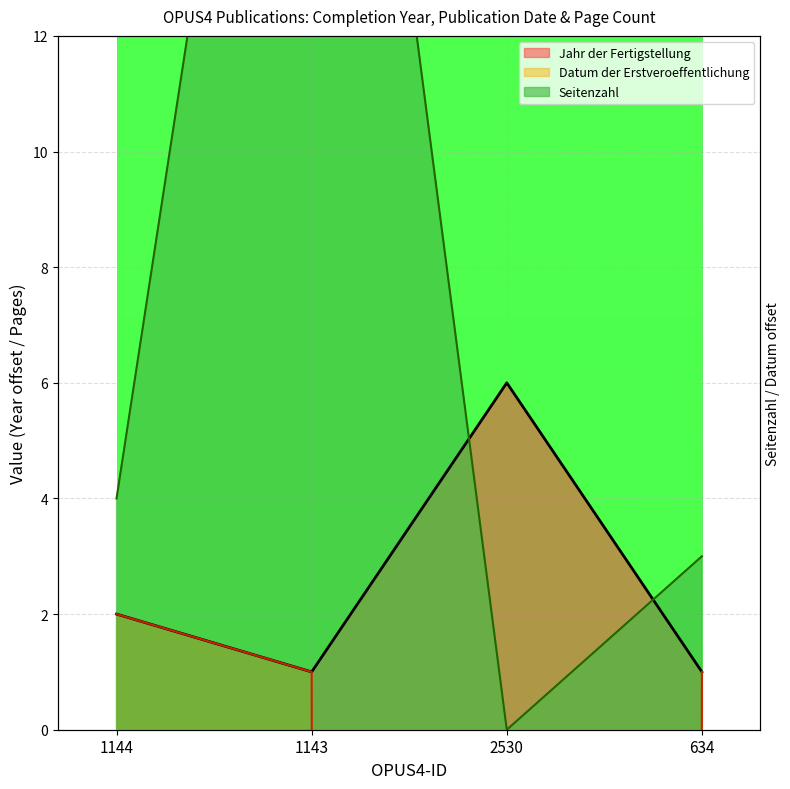

What are all the series names shown in the legend?

Jahr der Fertigstellung, Seitenzahl, Datum der Erstveroeffentlichung